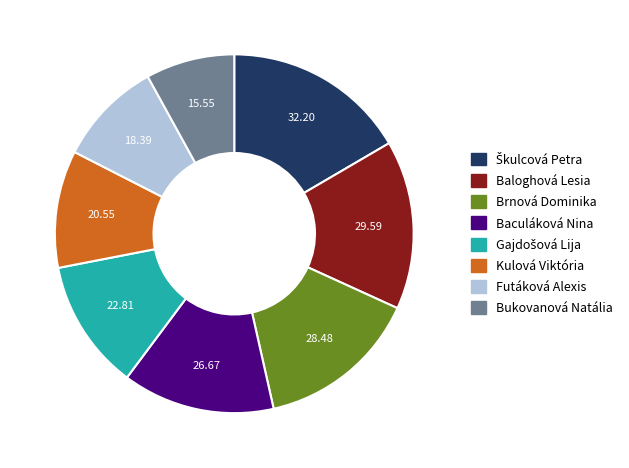

Combined, do Baculáková Nina and Futáková Alexis account for over 50%?

No